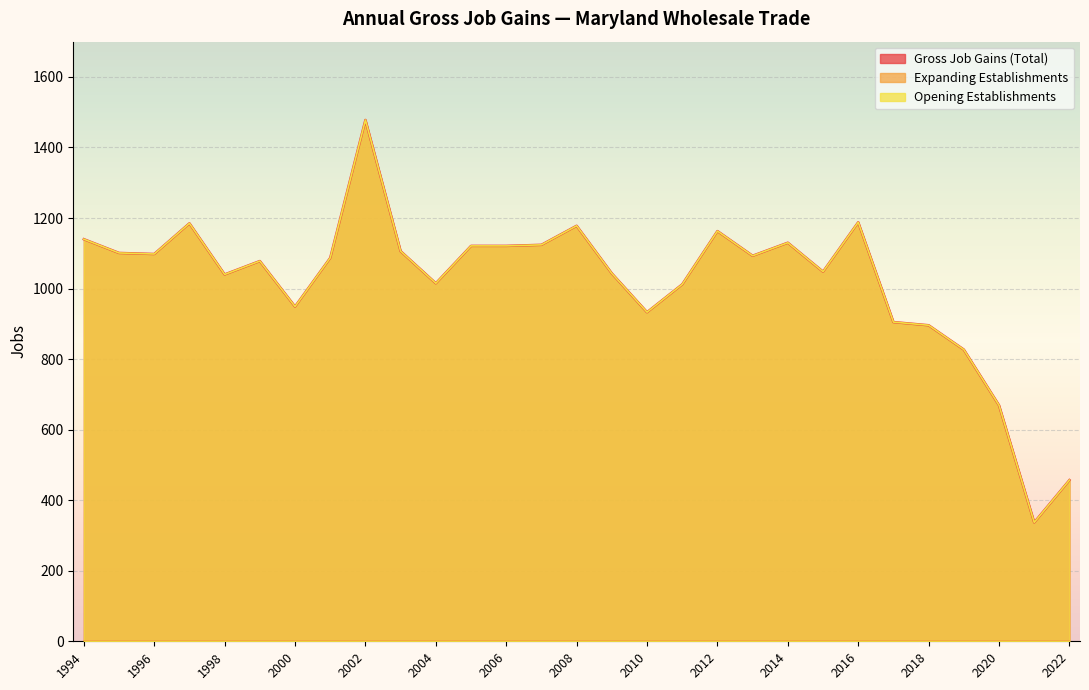

Which series has the largest total across all categories?

Gross Job Gains (Total)